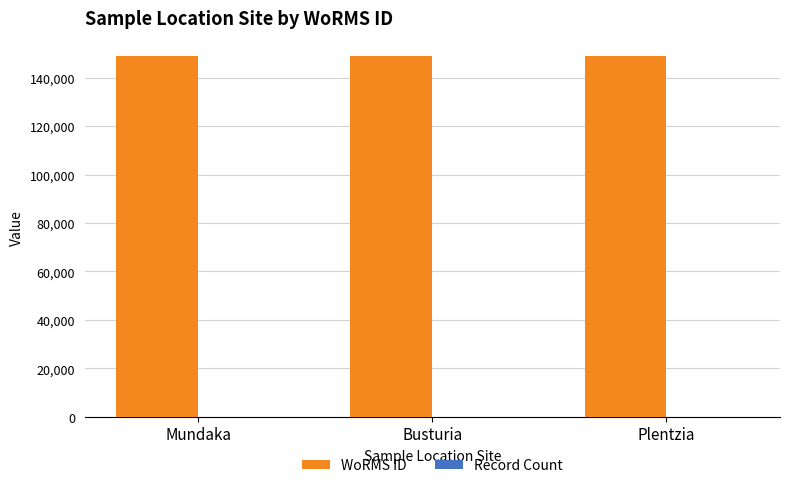

Which series has the largest total across all categories?

WoRMS ID